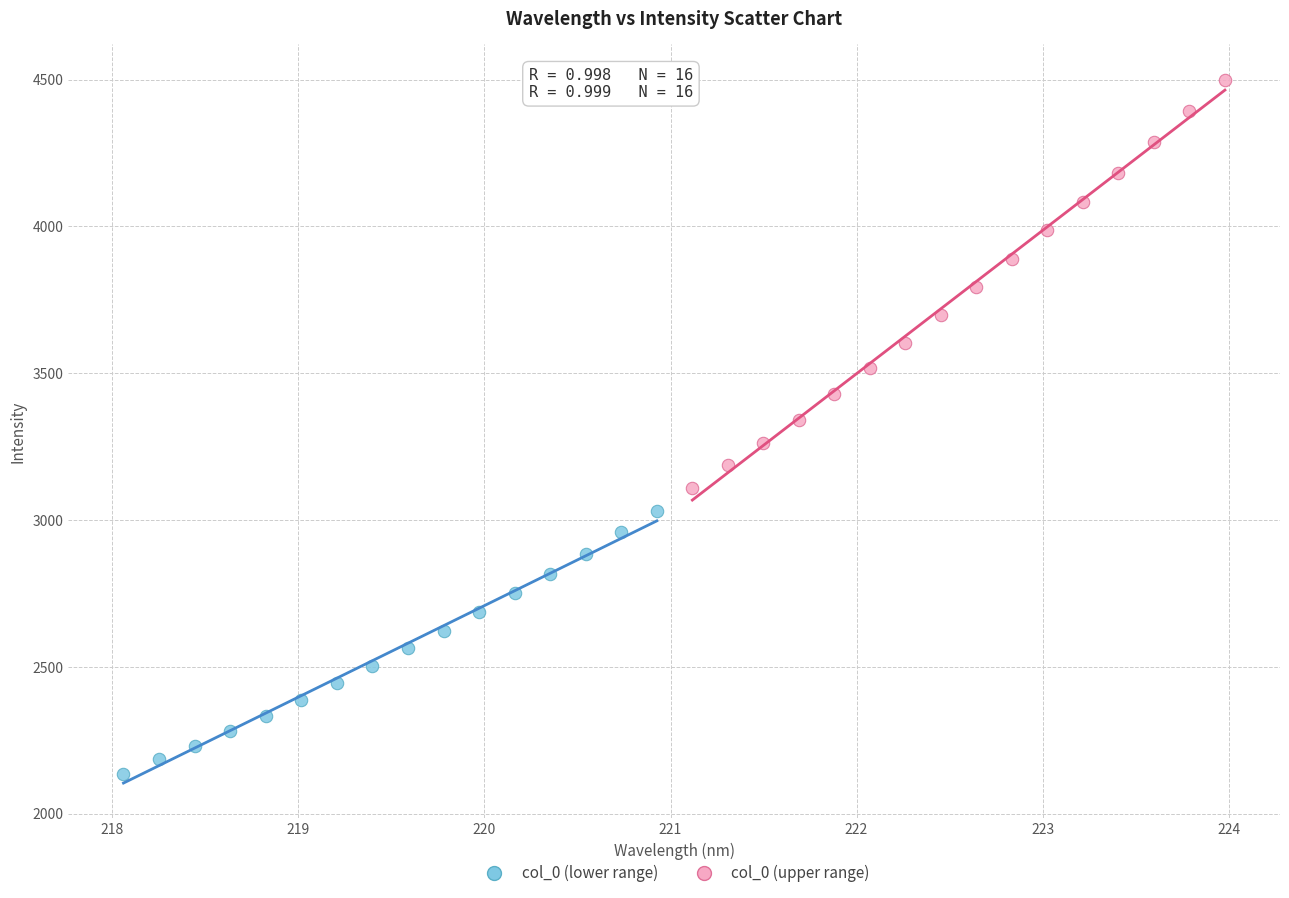

What are all the series names shown in the legend?

col_0 (lower range), col_0 (upper range)